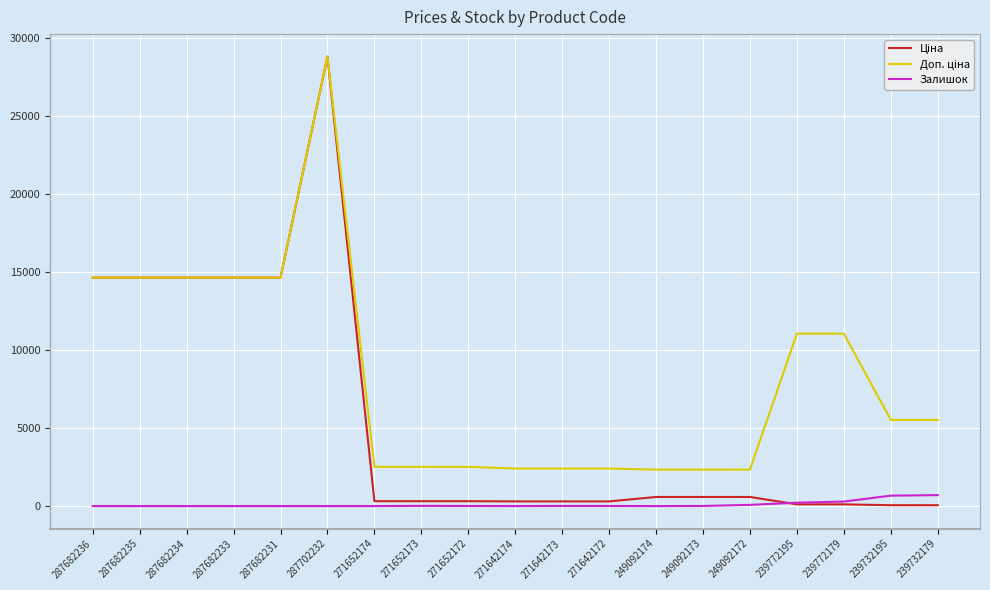

Which label corresponds to the largest value in the chart?

287702232